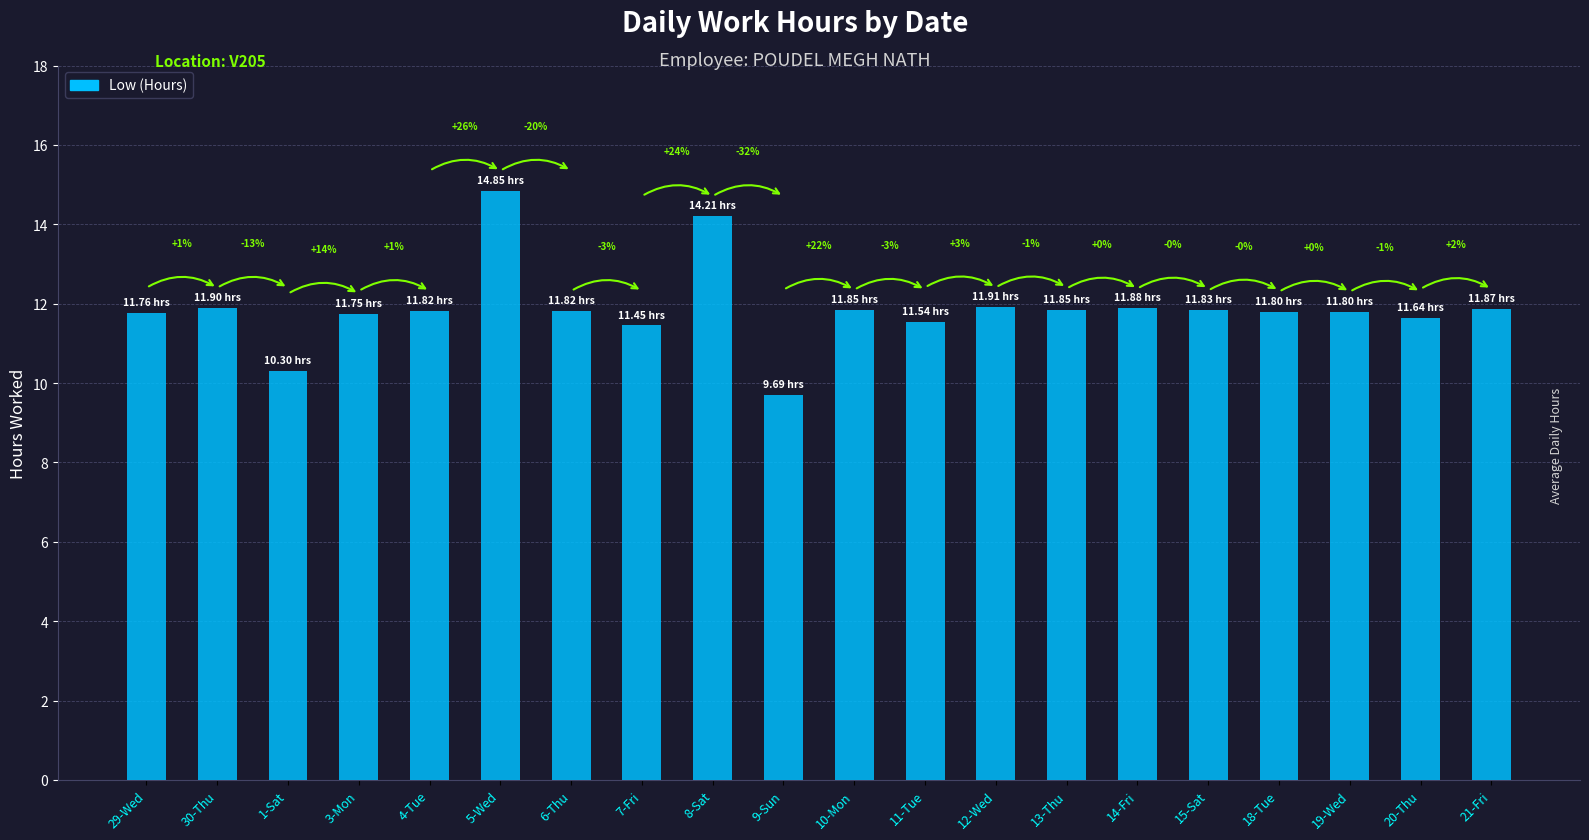

What is the change in value from 6-Thu to 9-Sun?

-2.1